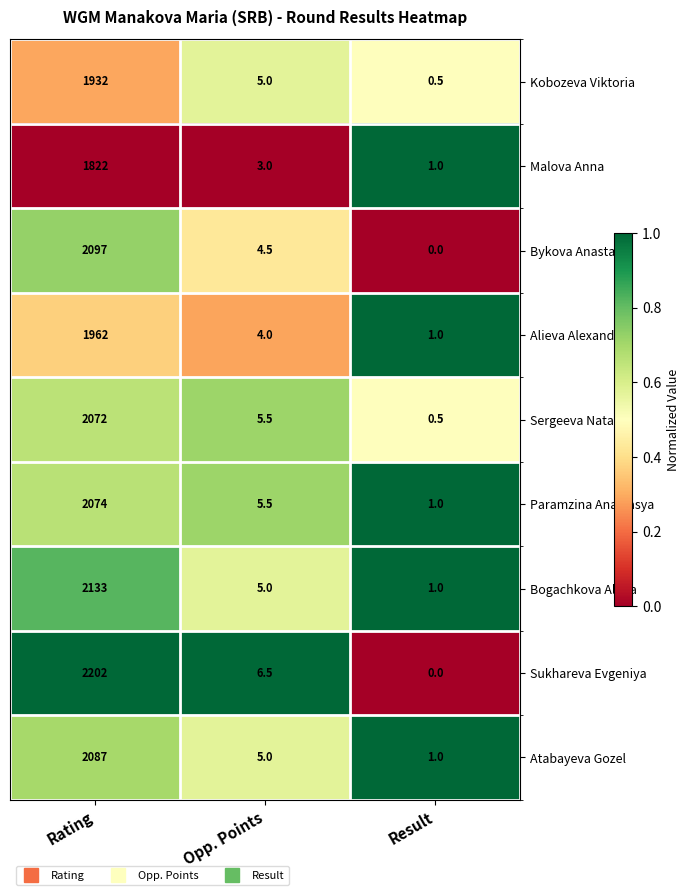

At which label does Malova Anna reach its minimum?

Result